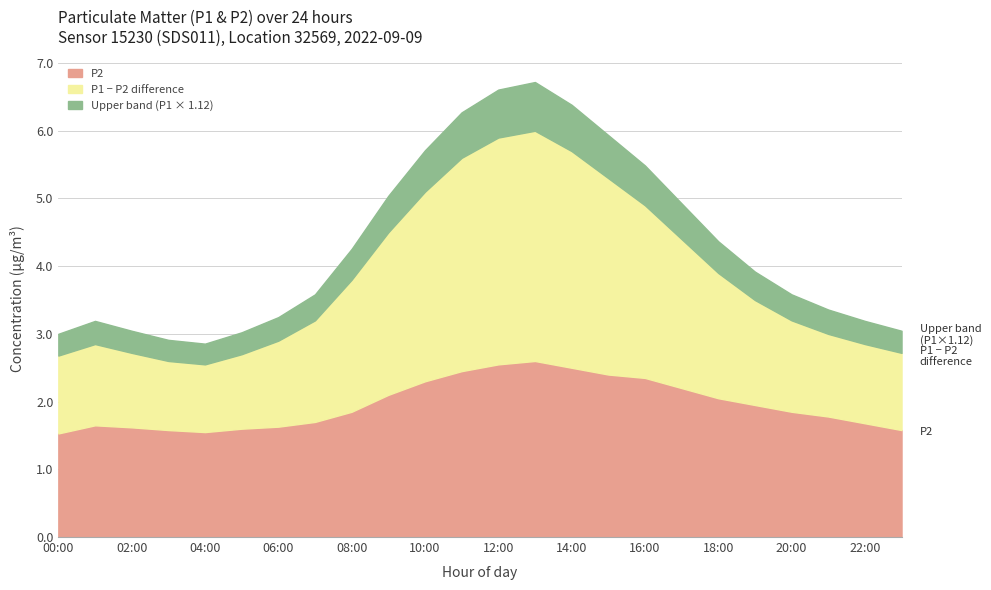

True or false: P1 and P2 intersect in this chart.

False